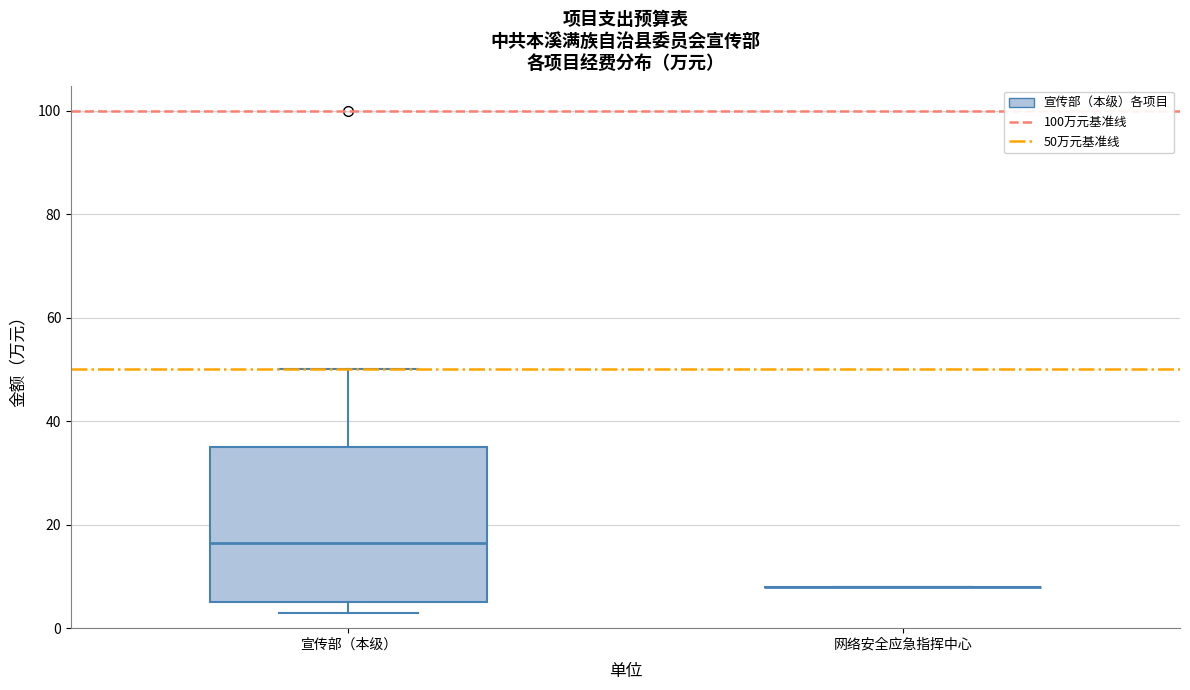

Reading left to right, transcribe this box plot: for each box, give where its median line is, the range the box spans, and where its two whiskers end, as read against the y-axis. The values are not printed on the chart, so give them approximately, as read against the axis.

宣传部（本级）: median 16, box 6 to 36, whiskers 4 to 50
网络安全应急指挥中心: box collapsed to a line at 8, whiskers 8 to 8